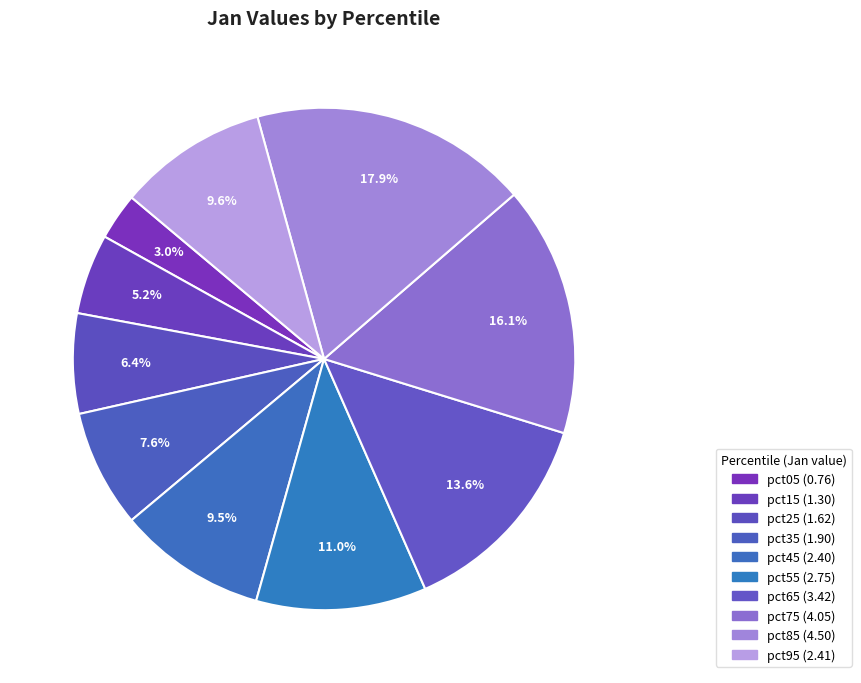

Is it true that pct45 is 10% of the pie?

True